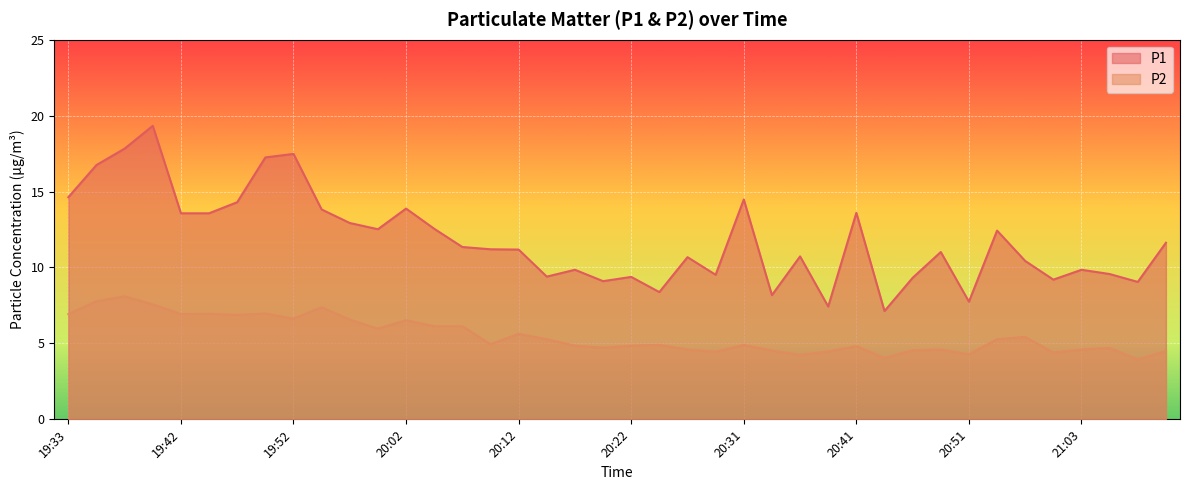

True or false: P1 has more than 1 interior local peaks.

True